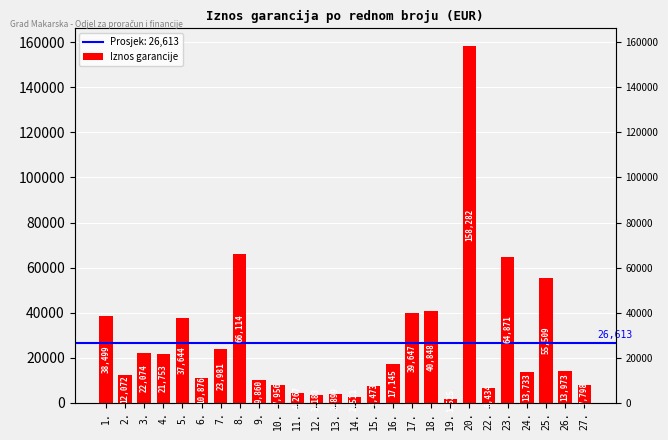

What is the smallest value displayed?

1525.0